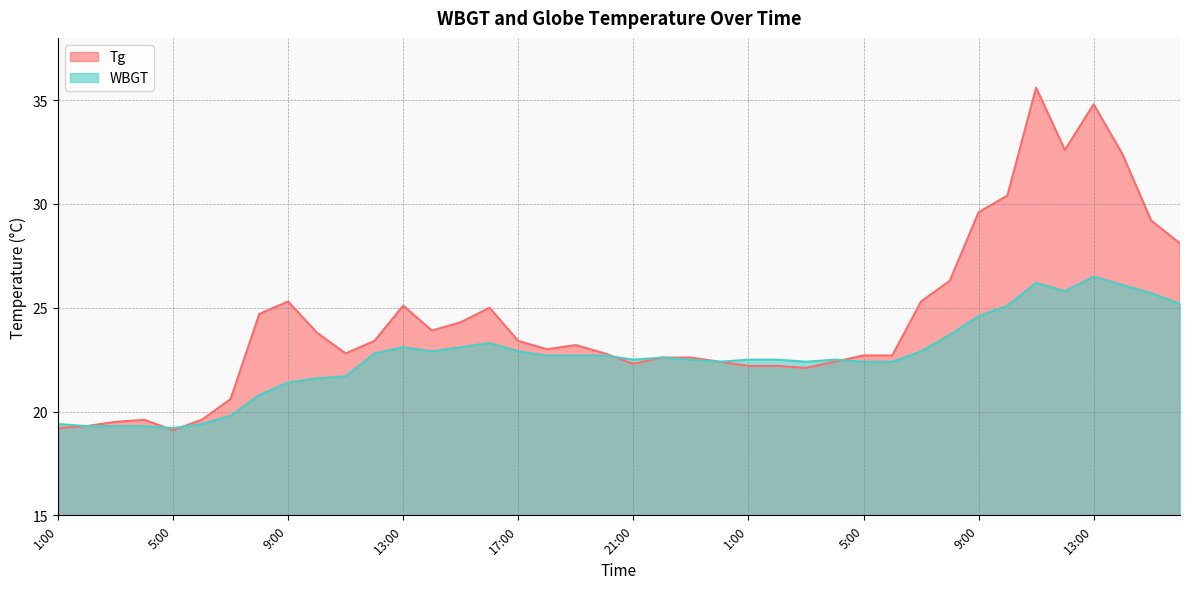

Is the value of WBGT at 10:00 greater than the value of Tg at 10:00?

No